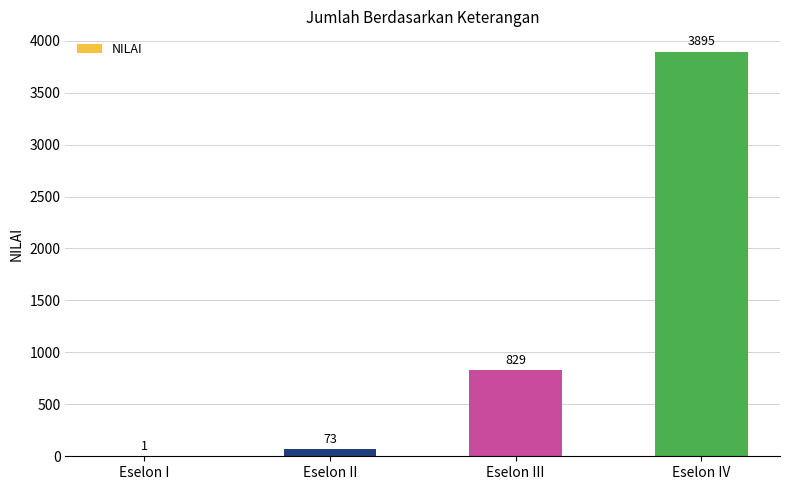

Between Eselon I and Eselon III, which is larger?

Eselon III